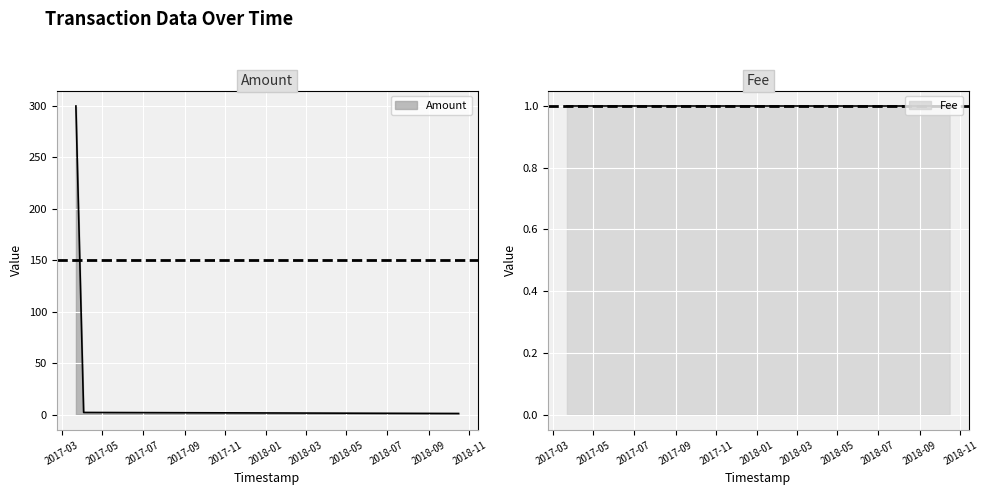

What is the value of the Fee point at the 4th from the left?

1.0